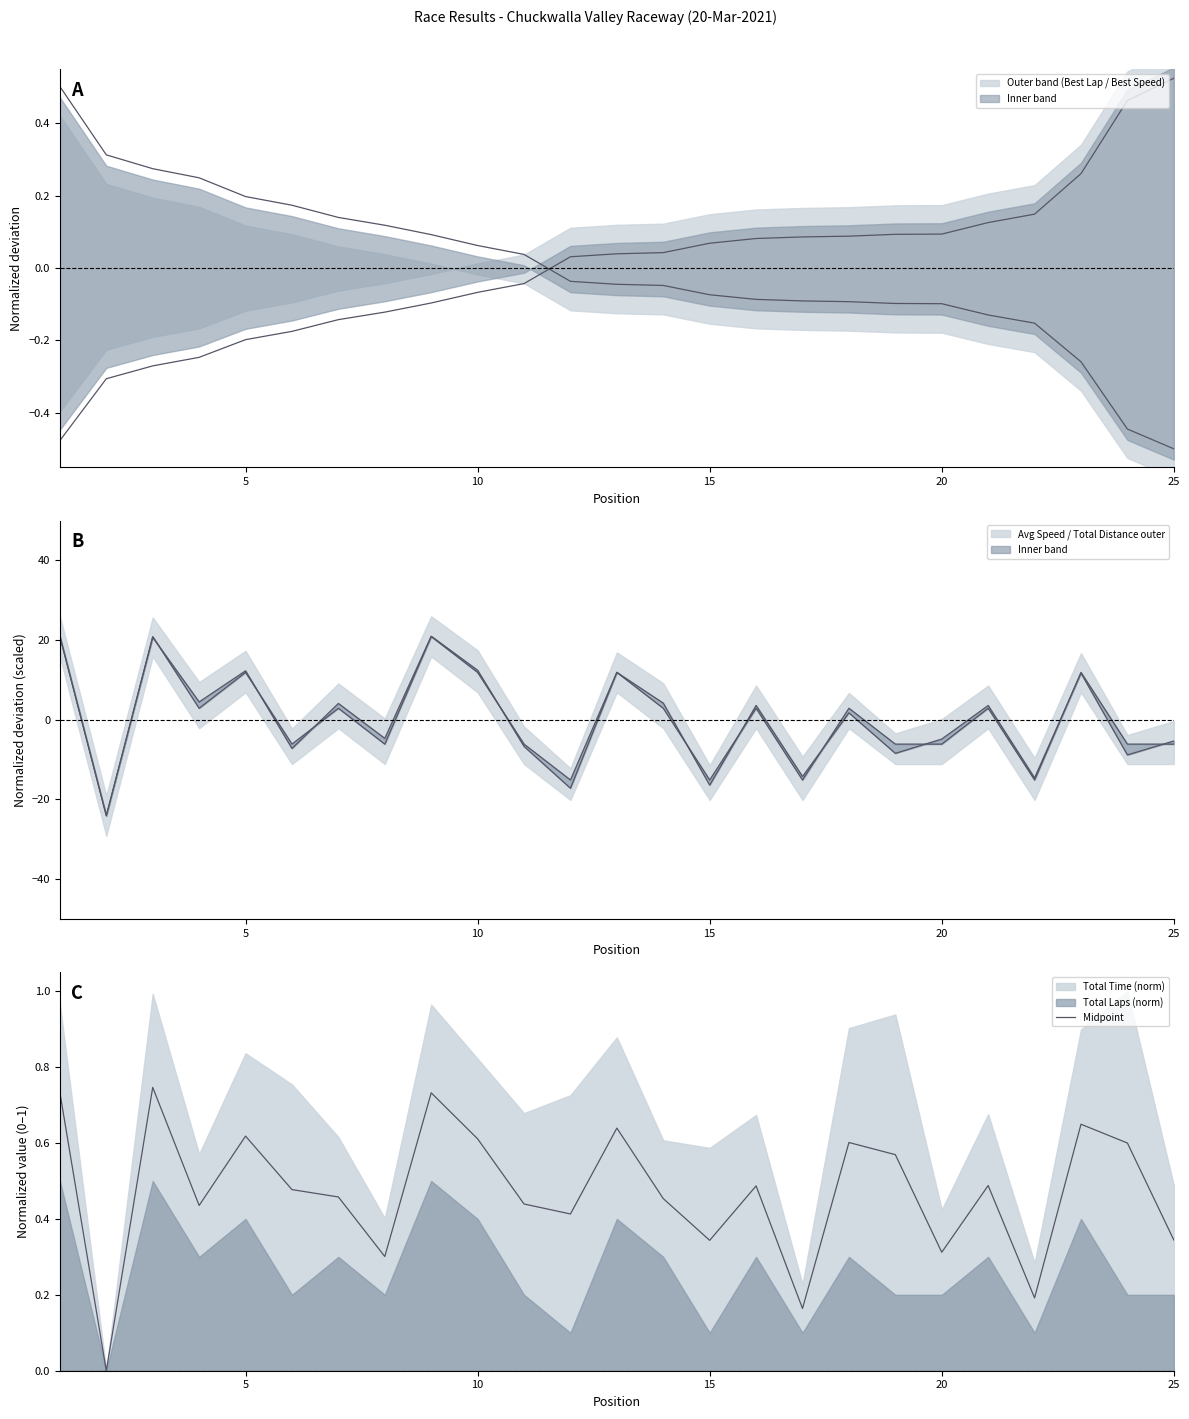

Reading left to right, what are all the values shown in this chart?

0.7	0.0	0.7	0.4	0.6	0.5	0.5	0.3	0.7	0.6	0.4	0.4	0.6	0.5	0.3	0.5	0.2	0.6	0.6	0.3	0.5	0.2	0.6	0.6	0.3